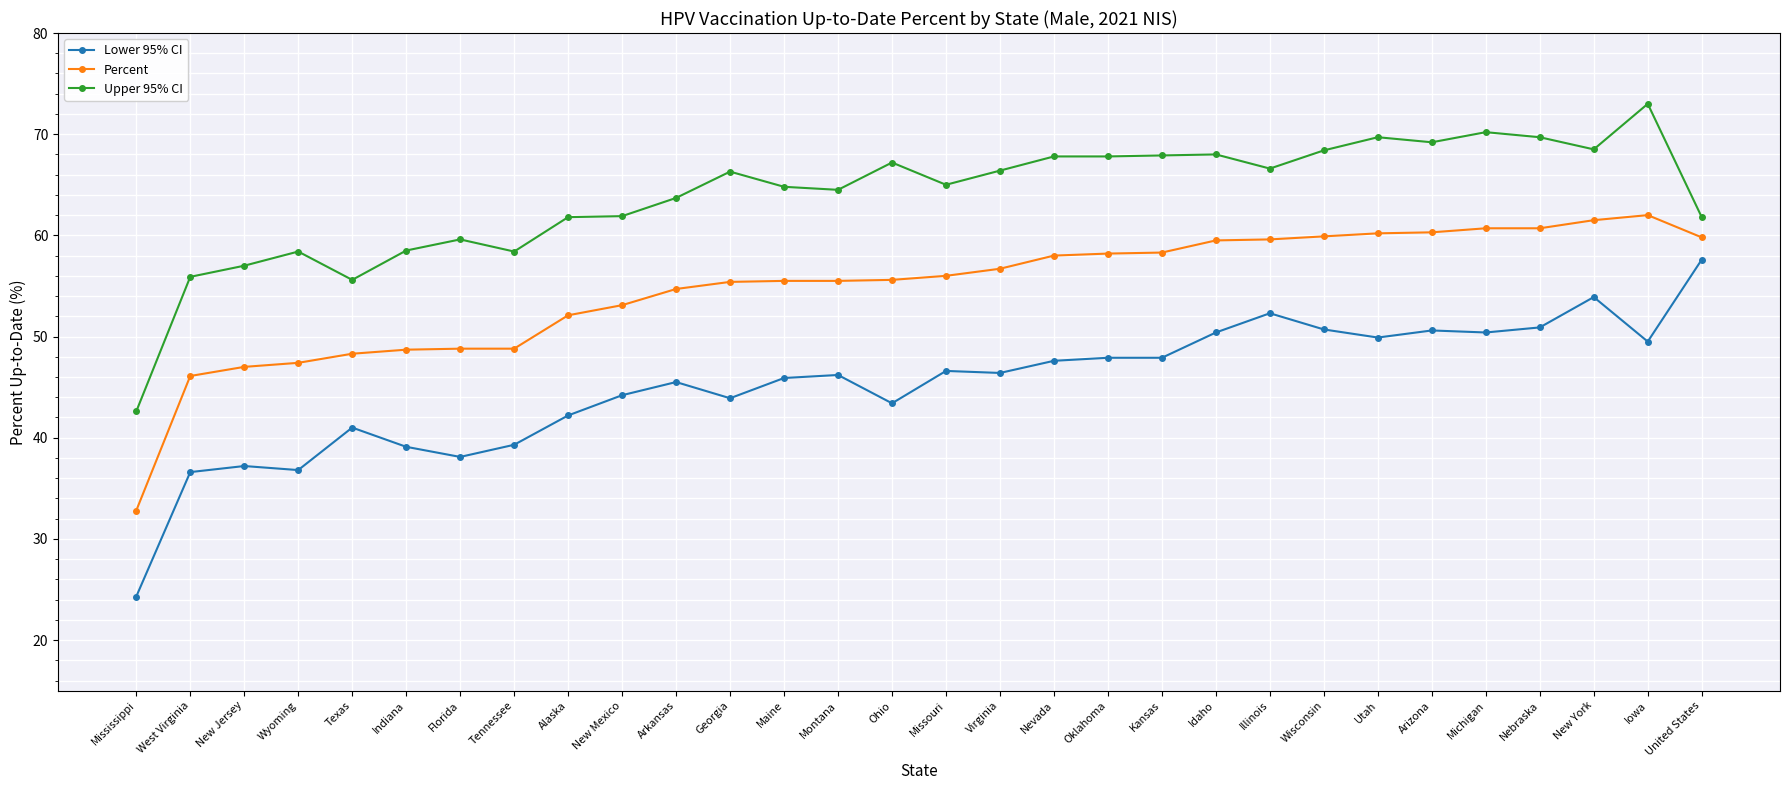

What is the approximate value of Lower 95% CI at Texas?

41.0